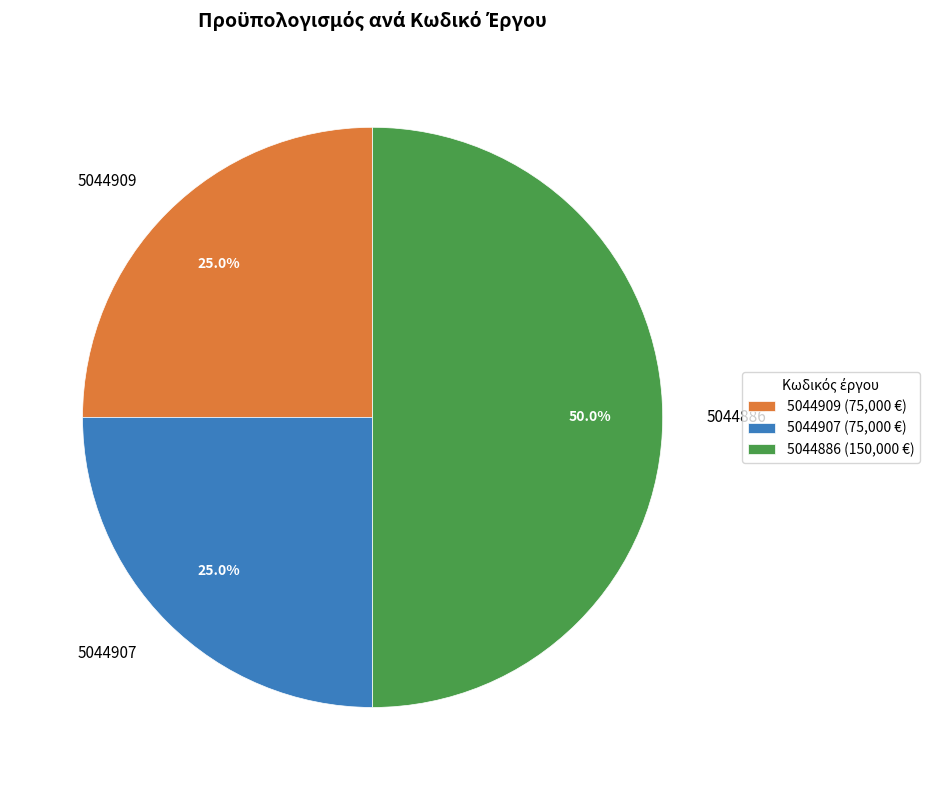

Which has a higher value, 5044886 or 5044909?

5044886